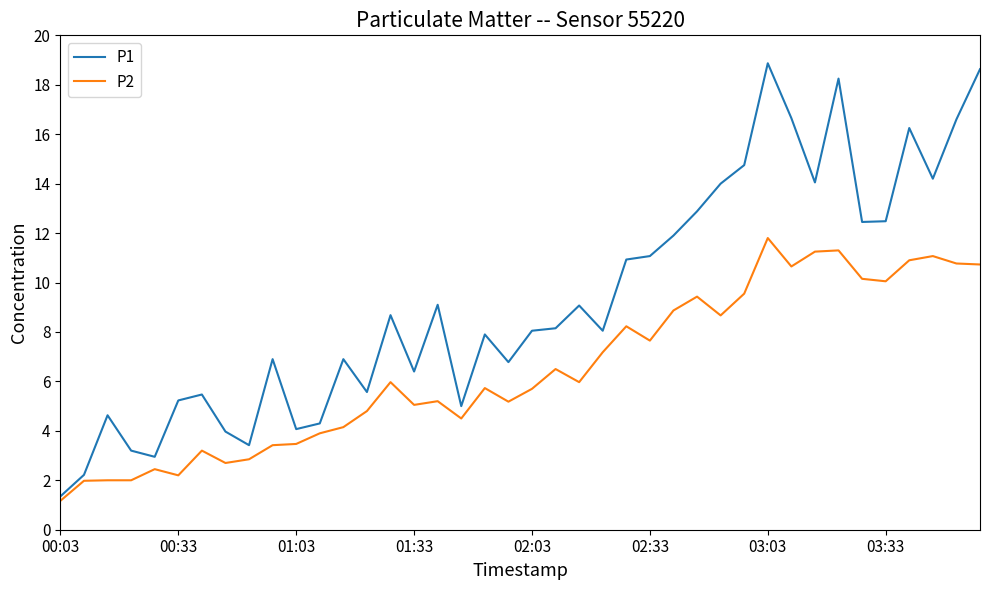

What is the smallest value displayed?

1.2